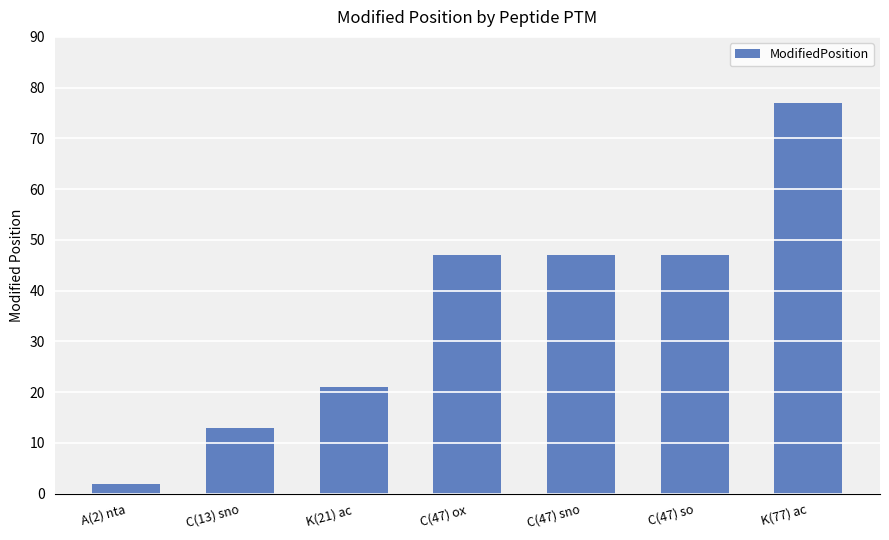

Reading right to left, list all the values displayed in this chart.

K(77) ac=77	C(47) so=47	C(47) sno=47	C(47) ox=47	K(21) ac=21	C(13) sno=13	A(2) nta=2